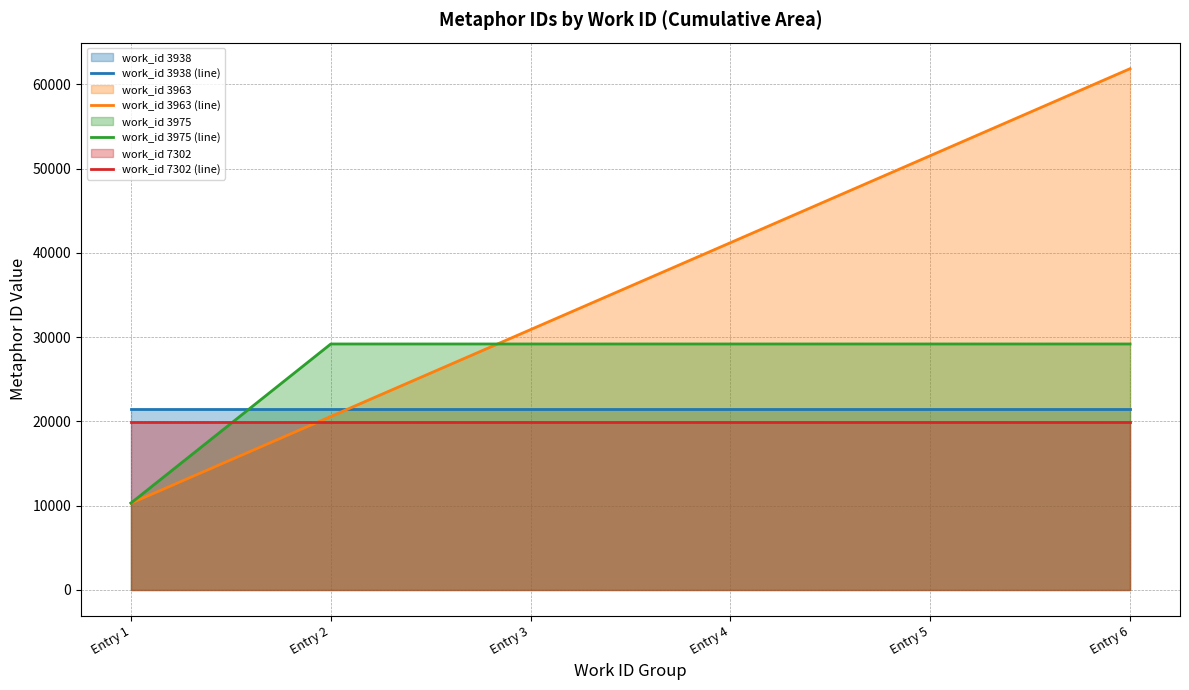

At Entry 3, list the series in order from largest to smallest.

work_id 3963 (line), work_id 3975 (line), work_id 3938 (line), work_id 7302 (line)